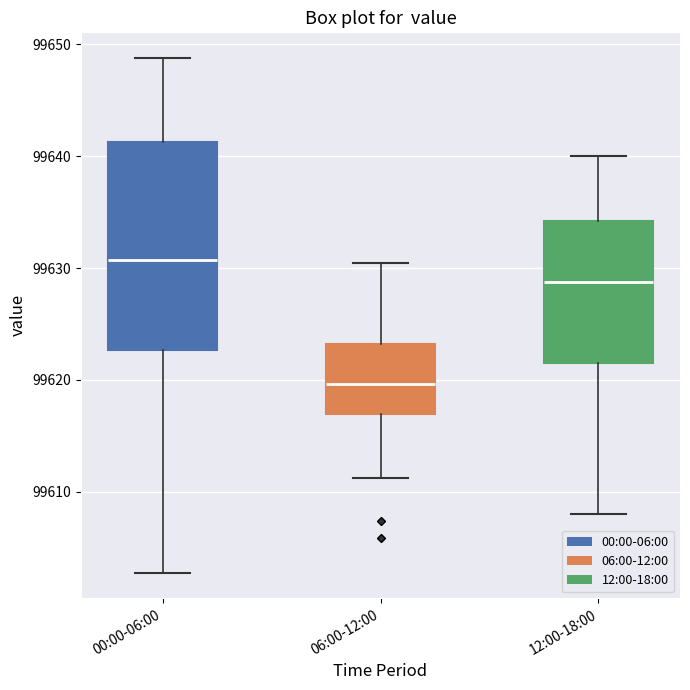

Reading left to right, read every box against the y-axis: the position of its median line, the range the box covers, and the ends of its whiskers. The values are not printed on the chart, so give them approximately, as read against the axis.

00:00-06:00: median 99631, box 99623 to 99641, whiskers 99603 to 99649
06:00-12:00: median 99620, box 99617 to 99623, whiskers 99611 to 99630
12:00-18:00: median 99629, box 99622 to 99634, whiskers 99608 to 99640